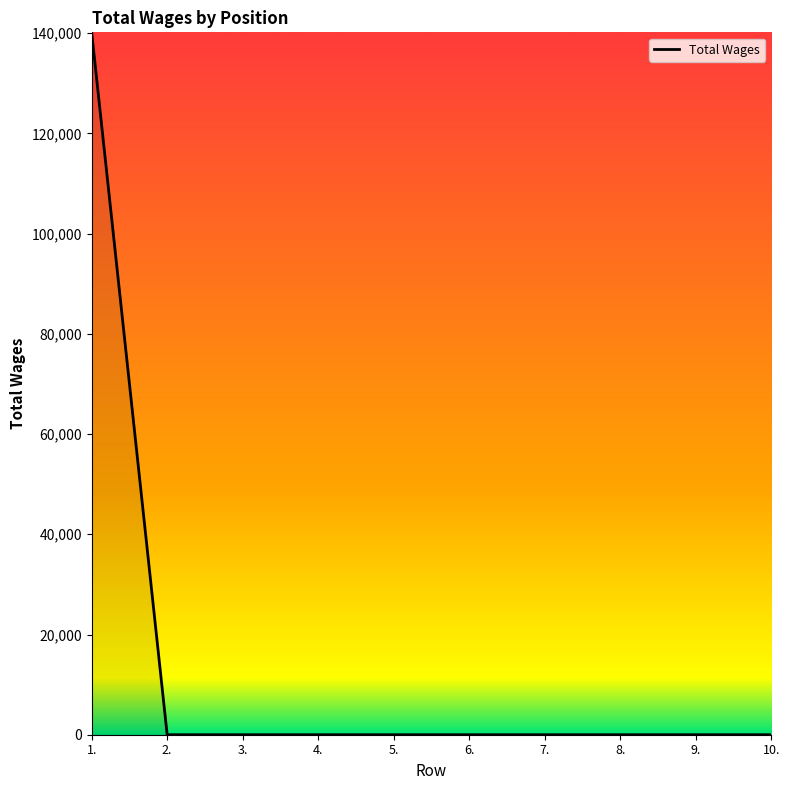

How many series are shown in this chart?

1